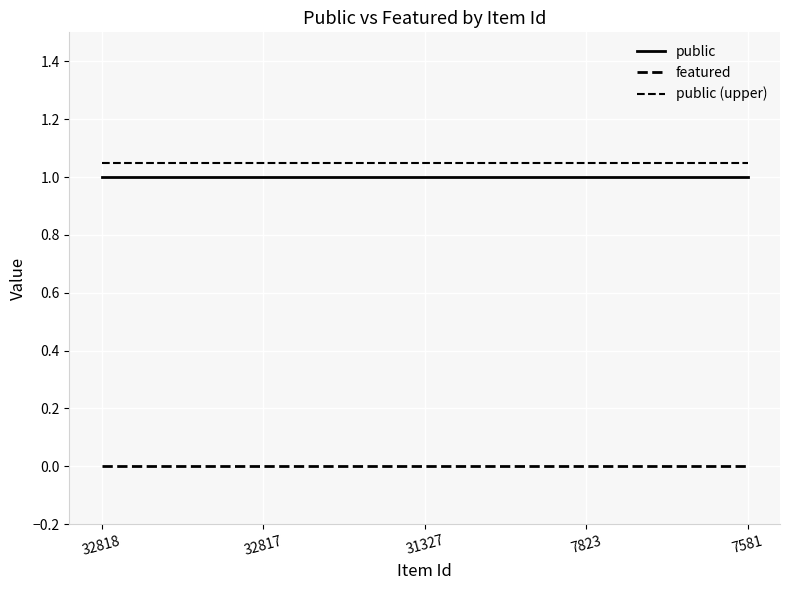

What is the value of the public (upper) point at the 2nd from the left?

1.1